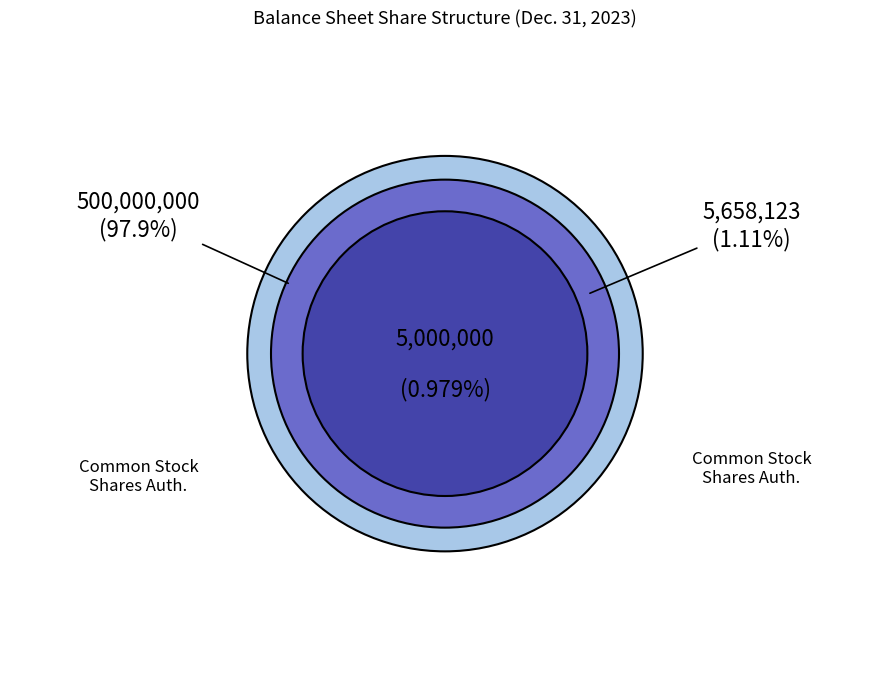

Is it true that Common Stock, Shares Issued is 11% of the pie?

False